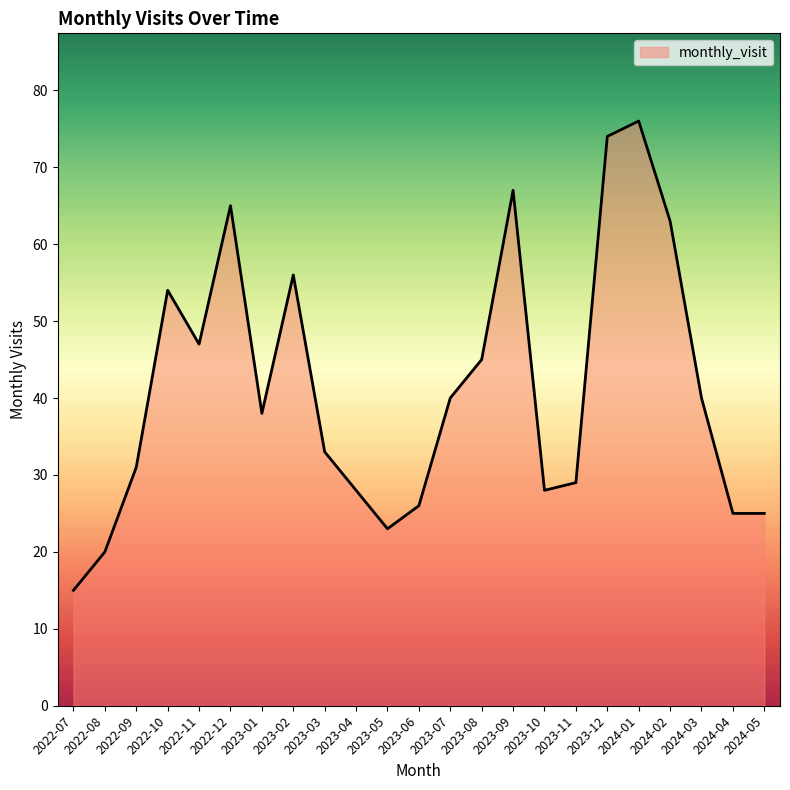

True or false: the data shows 27 at 2022-07.

False